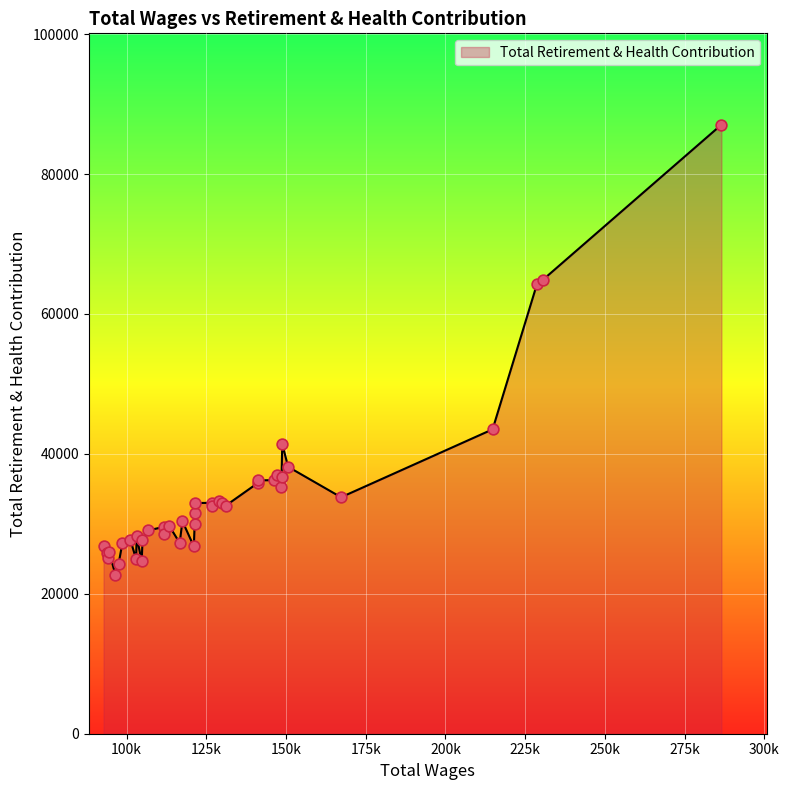

What is the difference between the maximum and minimum values?

64301